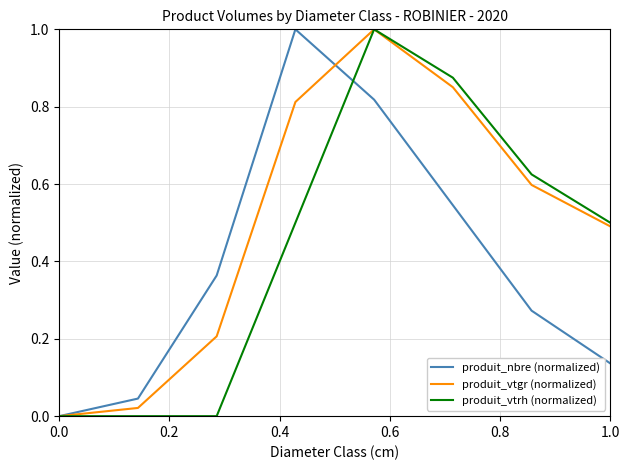

Rank the series by their average value, from lowest to highest.

produit_nbre (normalized), produit_vtrh (normalized), produit_vtgr (normalized)